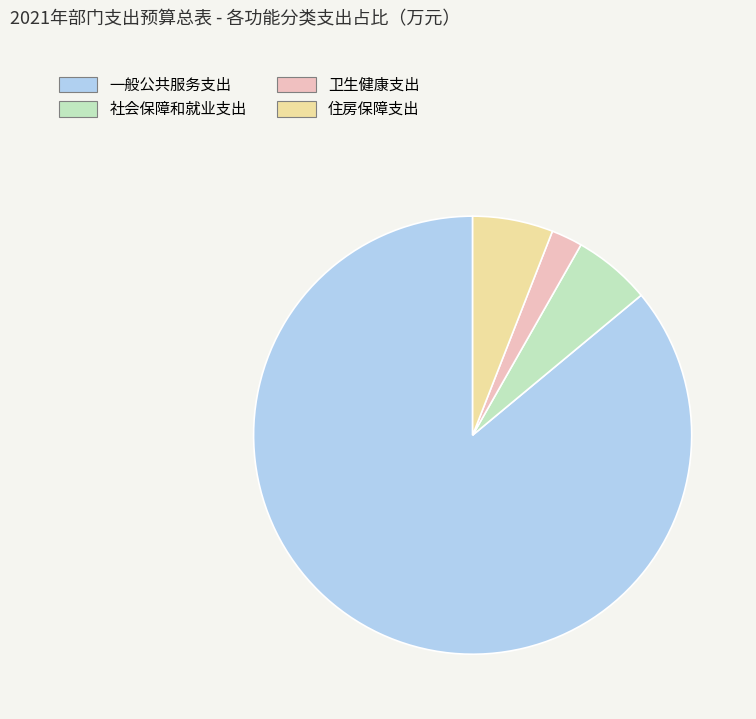

What is the largest slice in the pie chart?

一般公共服务支出